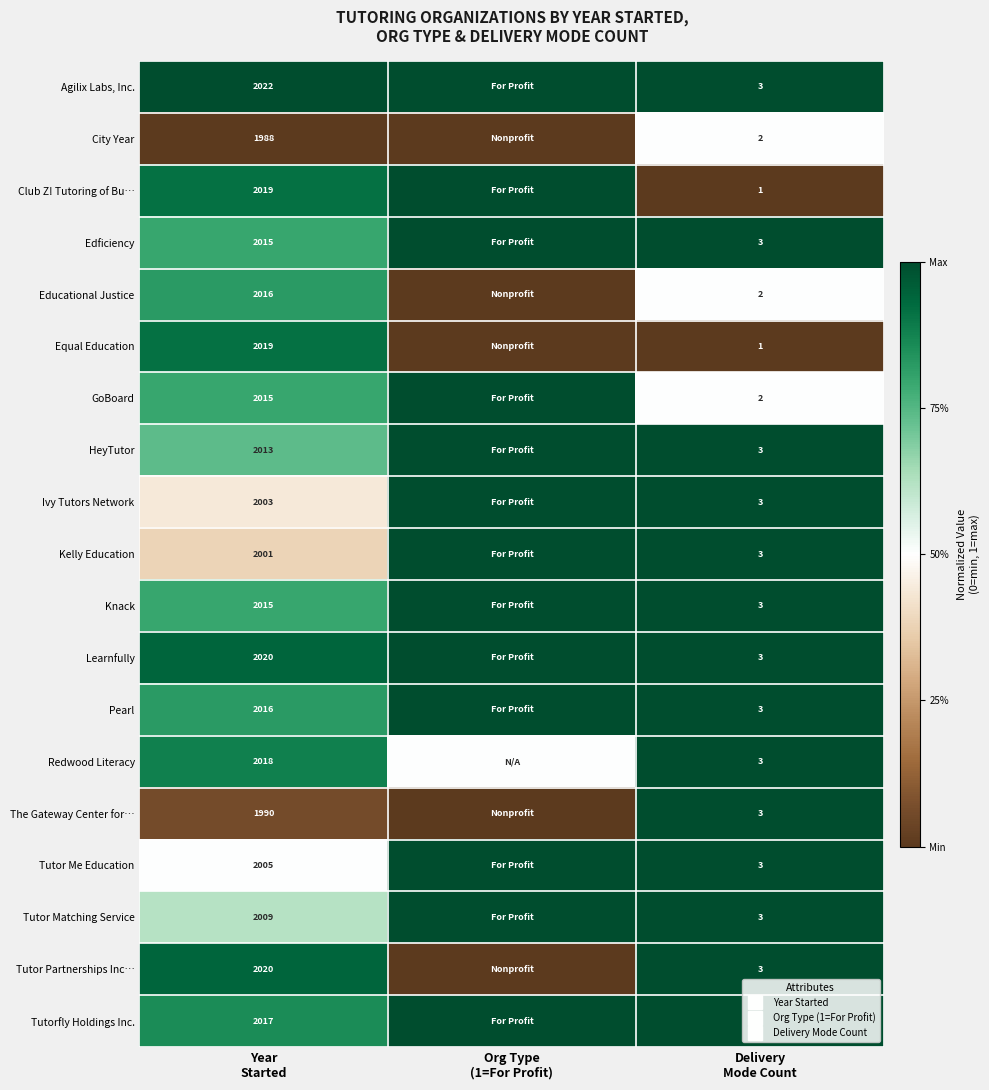

At Org Type (1=For Profit), list the series in order from largest to smallest.

Agilix Labs, Inc., Club Z! Tutoring of Bu…, Edficiency, GoBoard, HeyTutor, Ivy Tutors Network, Kelly Education, Knack, Learnfully, Pearl, Tutor Me Education, Tutor Matching Service, Tutorfly Holdings Inc., Redwood Literacy, City Year, Educational Justice, Equal Education, The Gateway Center for…, Tutor Partnerships Inc…